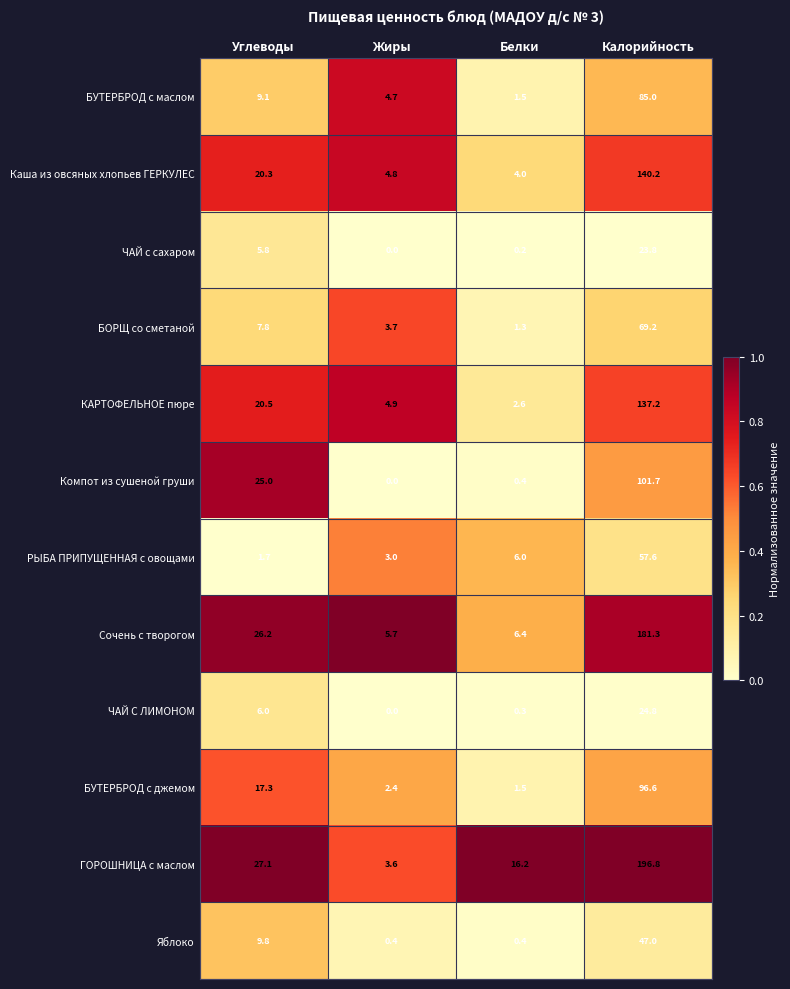

Where is БУТЕРБРОД с маслом nearest to the value 43?

Углеводы